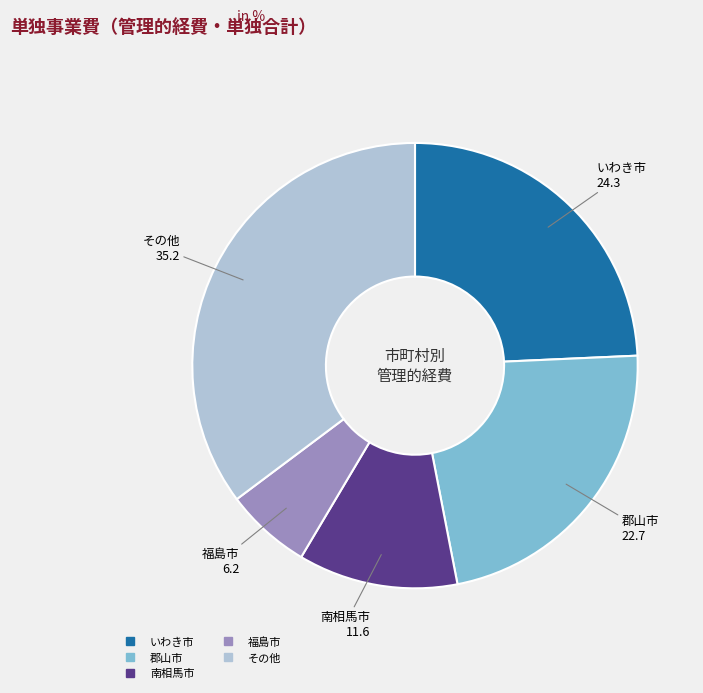

Is there any slice that represents more than half of the pie?

No